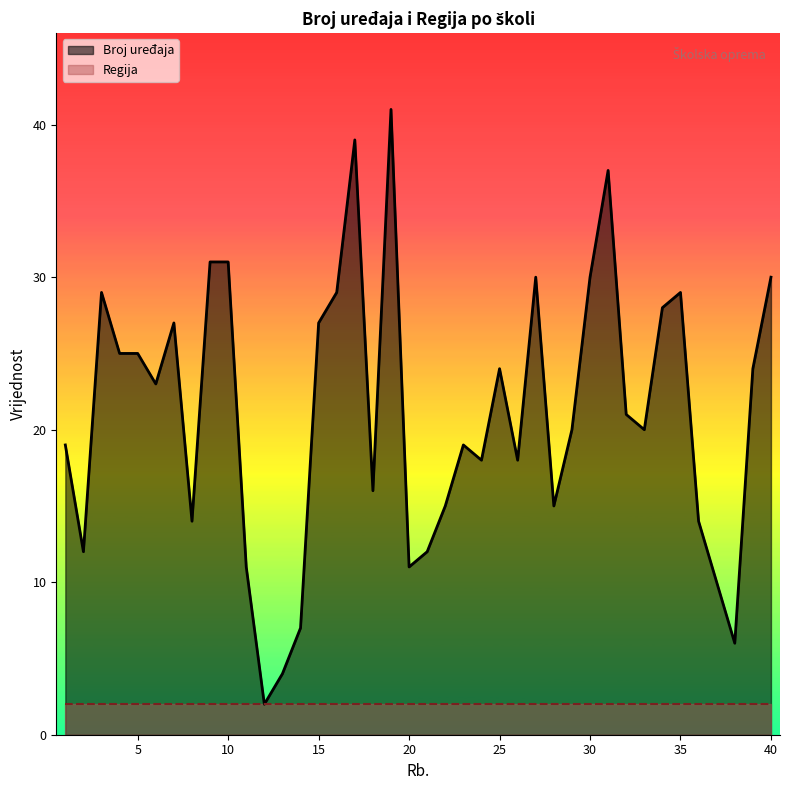

At which category does the chart reach its peak across all series?

19